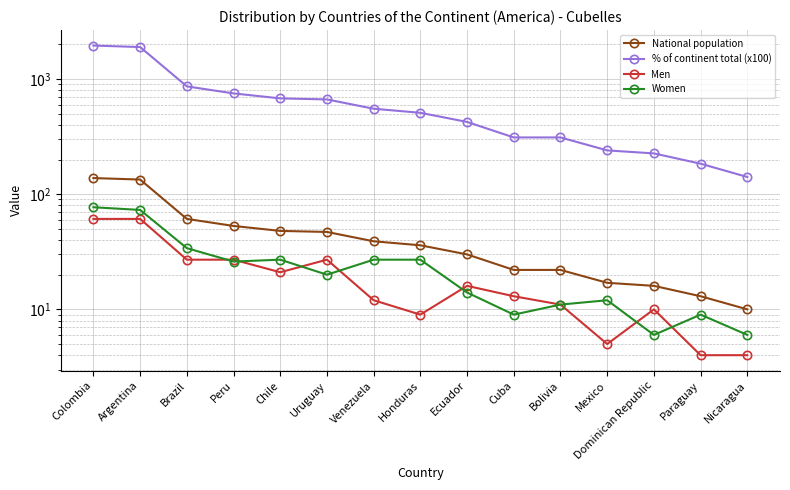

At which category does the chart reach its peak across all series?

Colombia